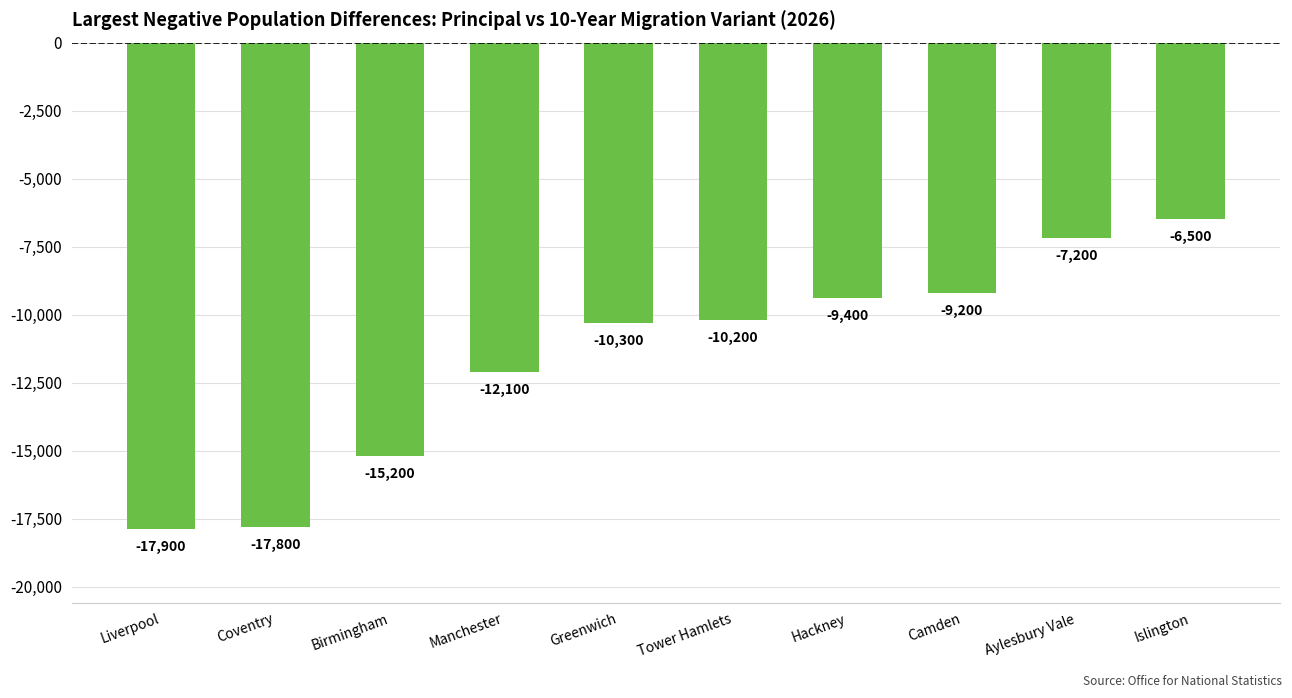

Reading right to left, what are all the values shown in this chart?

-6500	-7200	-9200	-9400	-10200	-10300	-12100	-15200	-17800	-17900